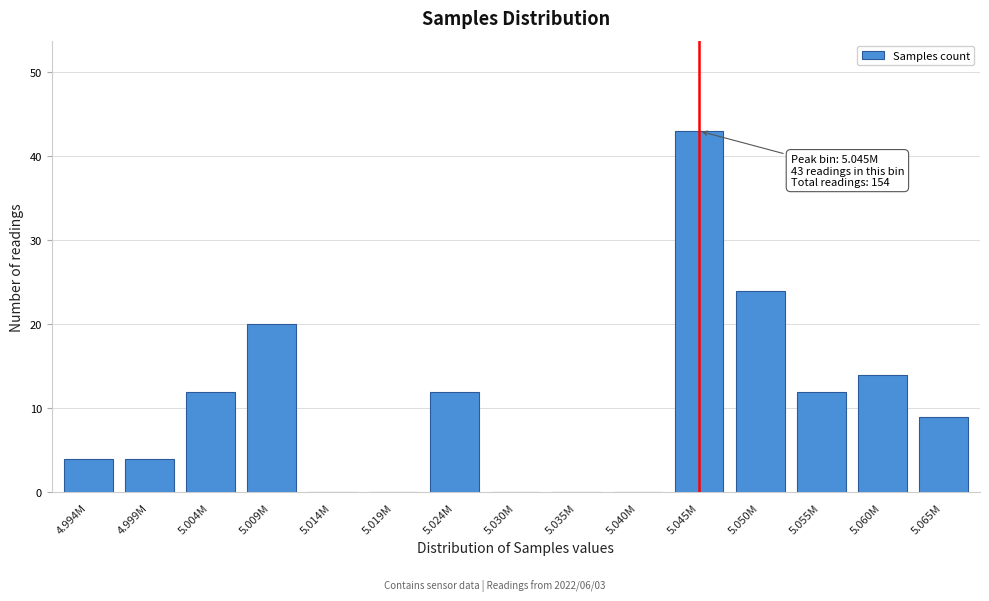

Reading left to right, list all the values displayed in this chart.

4.994M=4	4.999M=4	5.004M=12	5.009M=20	5.014M=0	5.019M=0	5.024M=12	5.030M=0	5.035M=0	5.040M=0	5.045M=43	5.050M=24	5.055M=12	5.060M=14	5.065M=9